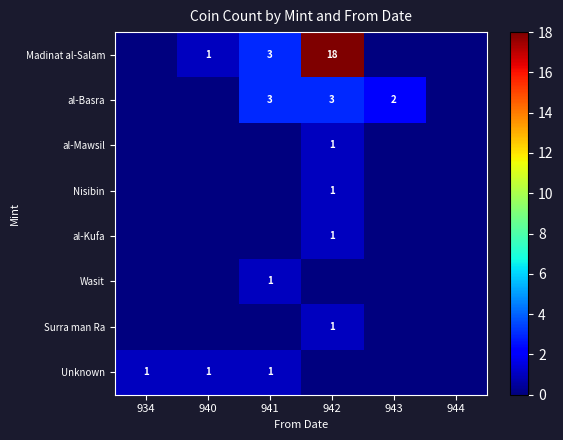

True or false: Unknown has a value of 1 at 934.

True